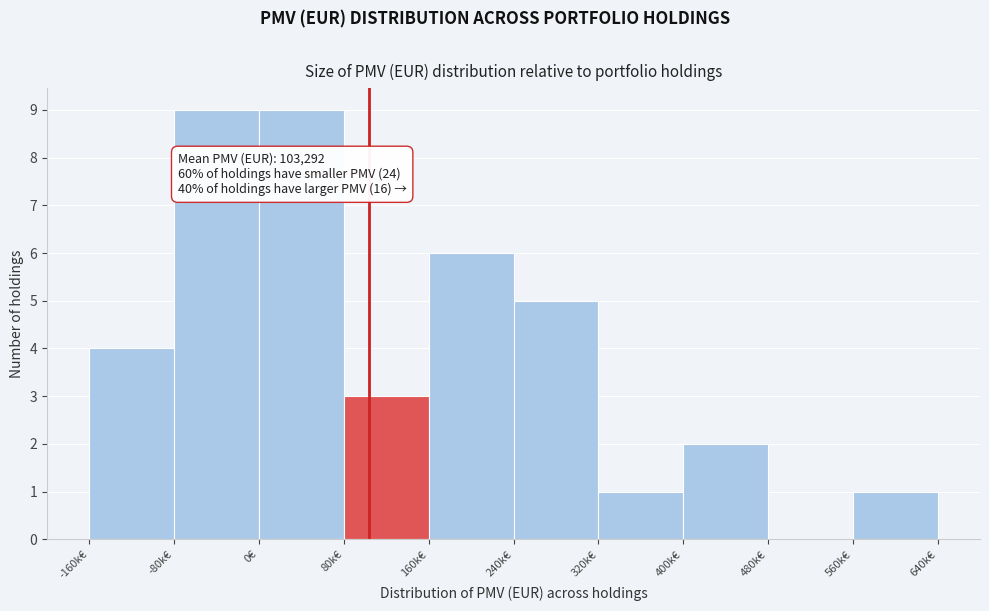

Reading right to left, list all the values displayed in this chart.

560k€=1	480k€=0	400k€=2	320k€=1	240k€=5	160k€=6	80k€=3	0€=9	-80k€=9	-160k€=4